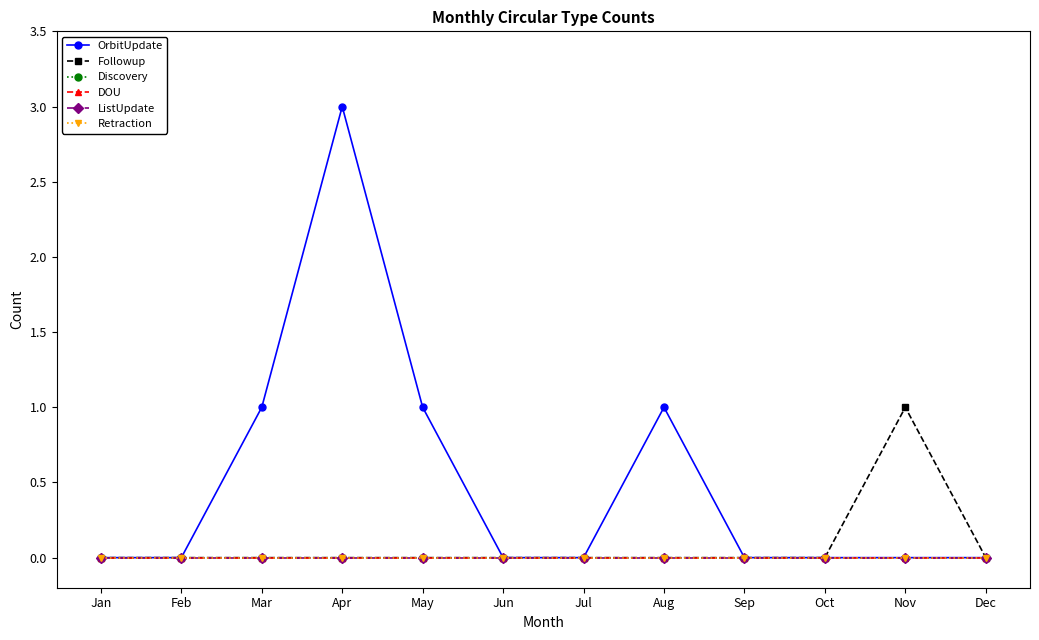

The value of OrbitUpdate at Feb is 0. True or false?

True